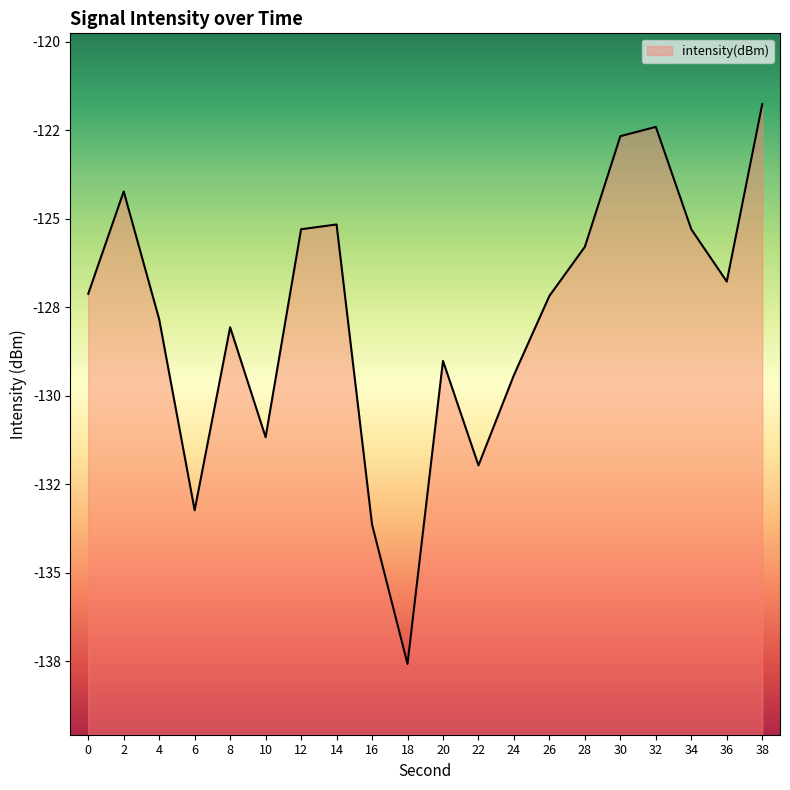

Does the chart have visible grid lines?

No